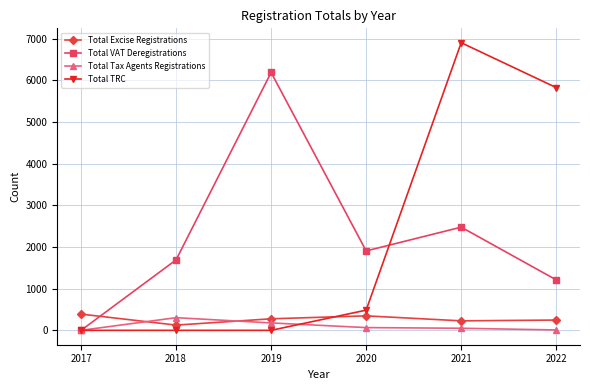

Where is the first local minimum for Total Excise Registrations?

2018